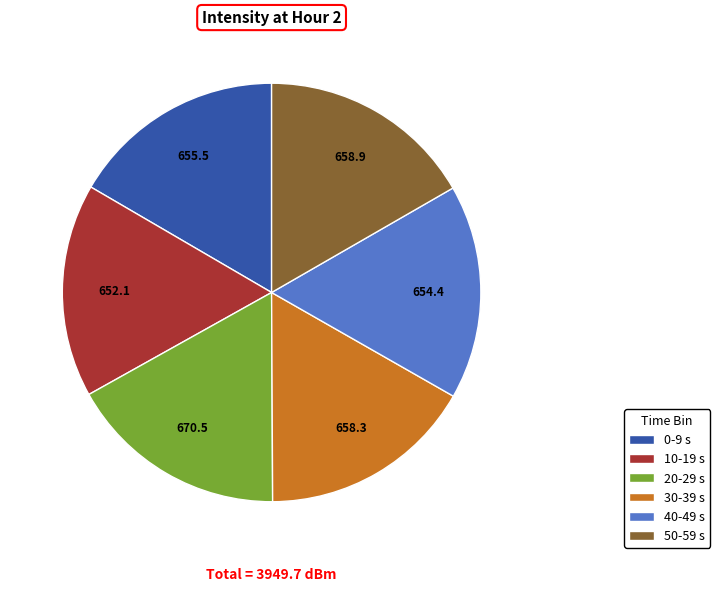

Is there a majority slice in this chart?

No